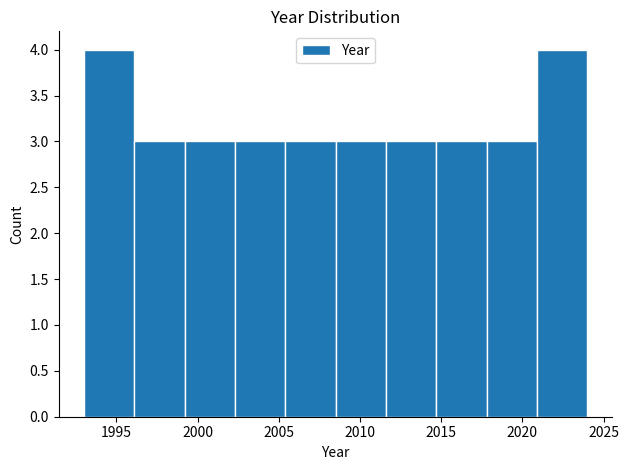

Reading left to right, transcribe this chart: for each bar, give the range it covers on the x-axis and its height. Neither the bar edges nor the heights are printed on the chart, so give them approximately, as read against the axes.

1993.0 to 1996.1: 4
1996.1 to 1999.2: 3
1999.2 to 2002.3: 3
2002.3 to 2005.4: 3
2005.4 to 2008.5: 3
2008.5 to 2011.6: 3
2011.6 to 2014.7: 3
2014.7 to 2017.8: 3
2017.8 to 2020.9: 3
2020.9 to 2024.0: 4